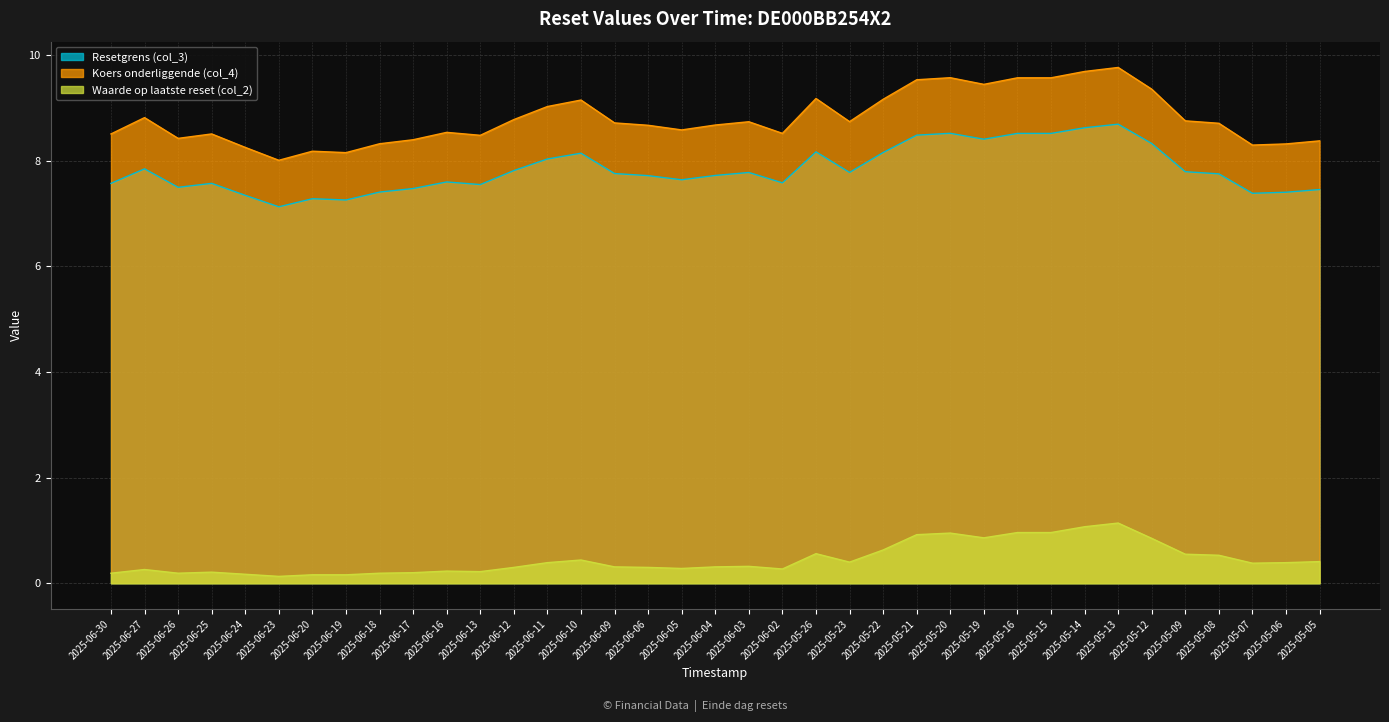

What is the highest value of the Resetgrens (col_3) series?

8.7